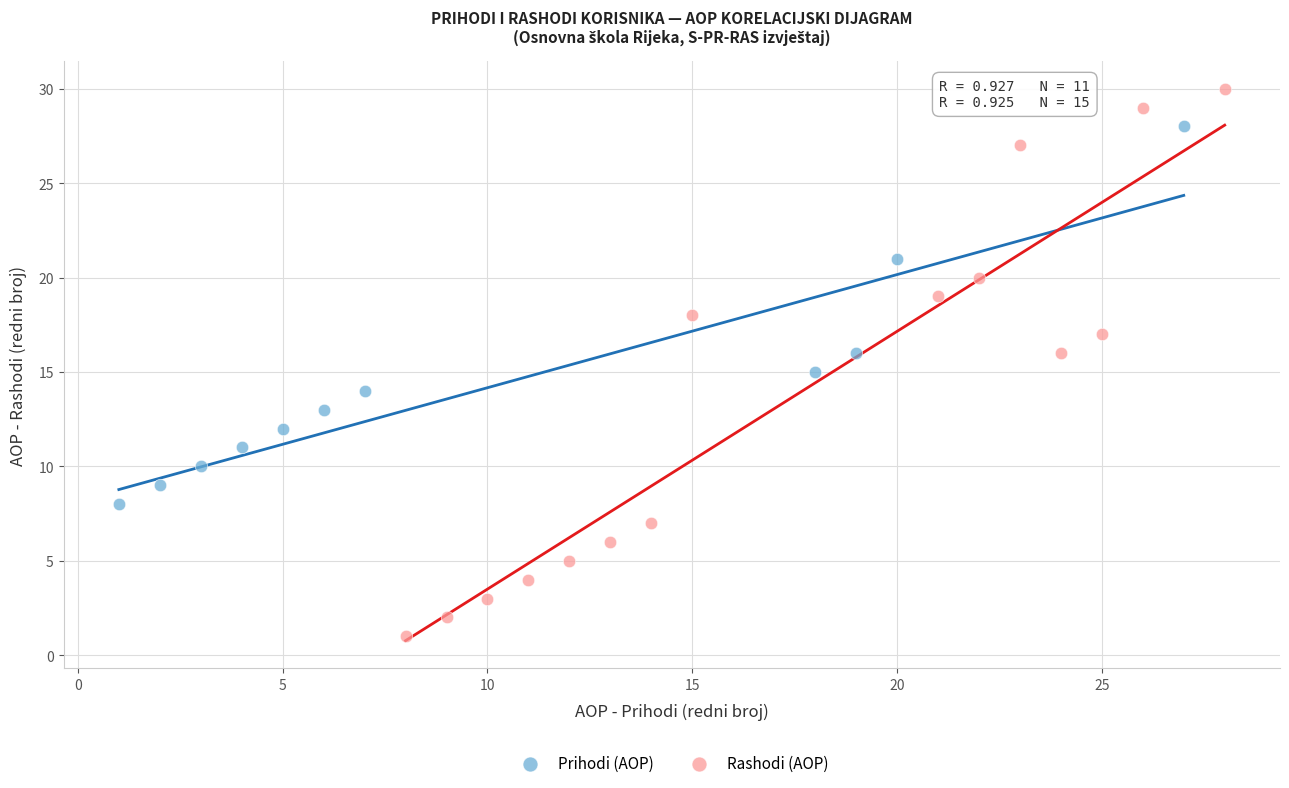

Which series reaches the minimum Y coordinate?

Rashodi (AOP)